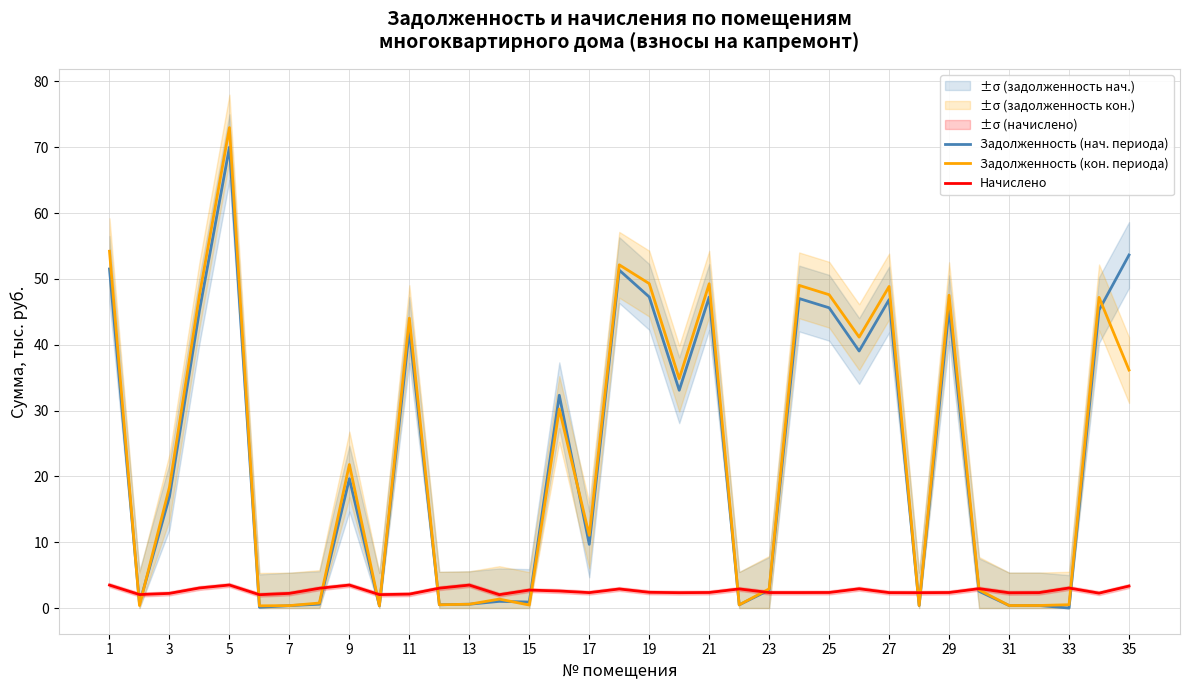

Which series has the largest total across all categories?

Задолженность (кон. периода)